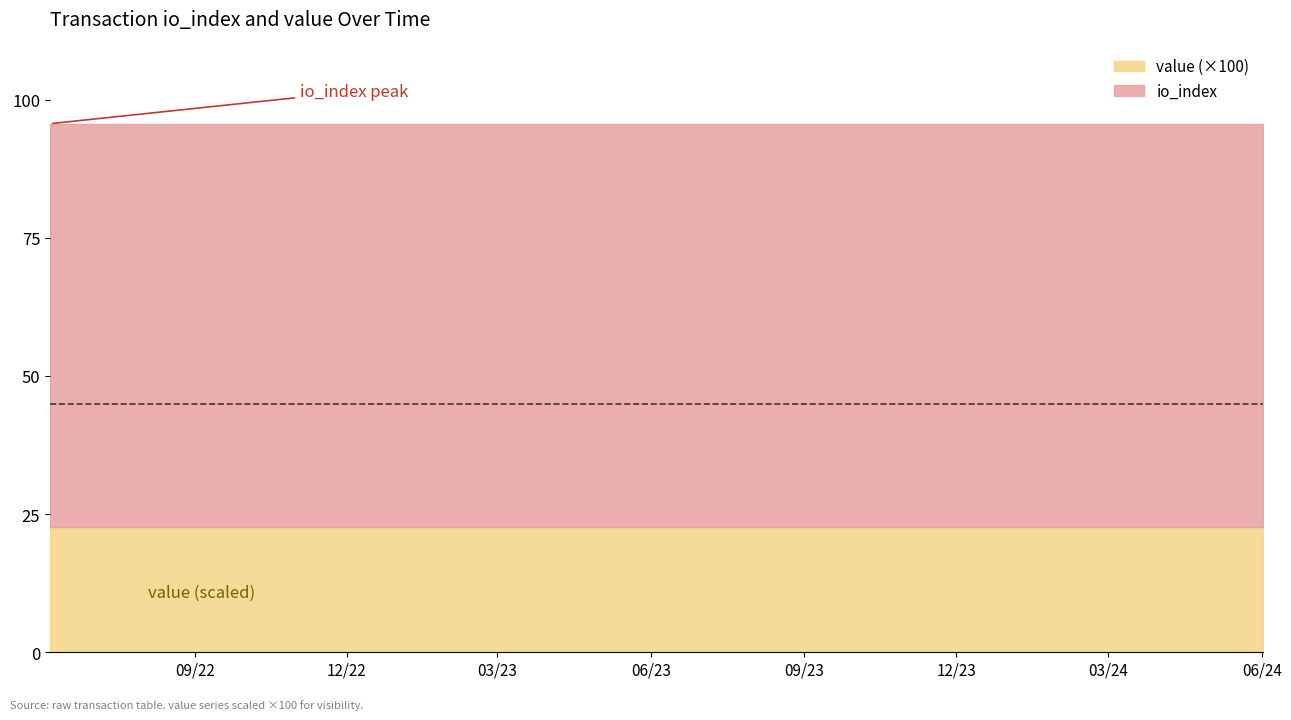

Rank the series at 12 from highest to lowest value.

io_index, value